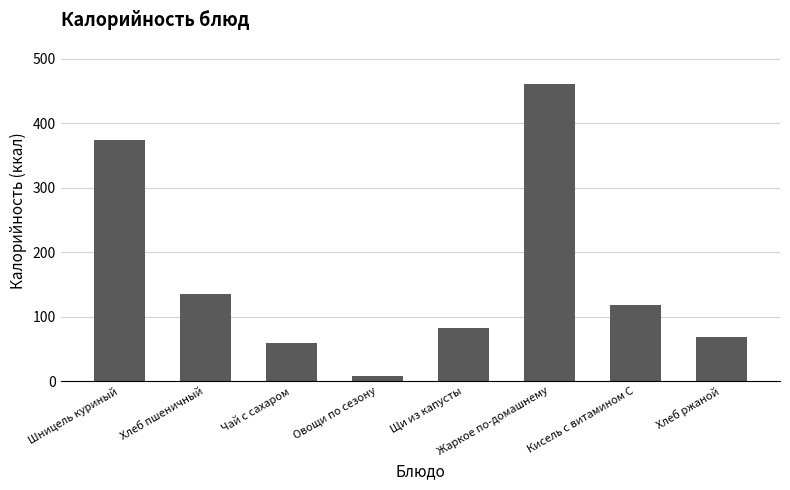

What is the smallest value displayed?

8.2